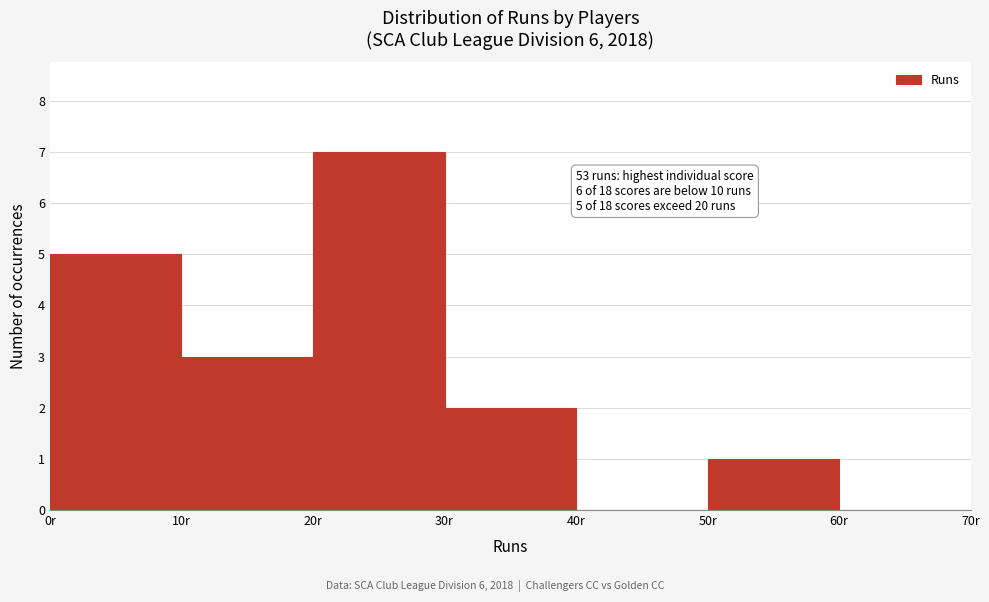

Over which range of the x-axis is the bar tallest?

20 to 30